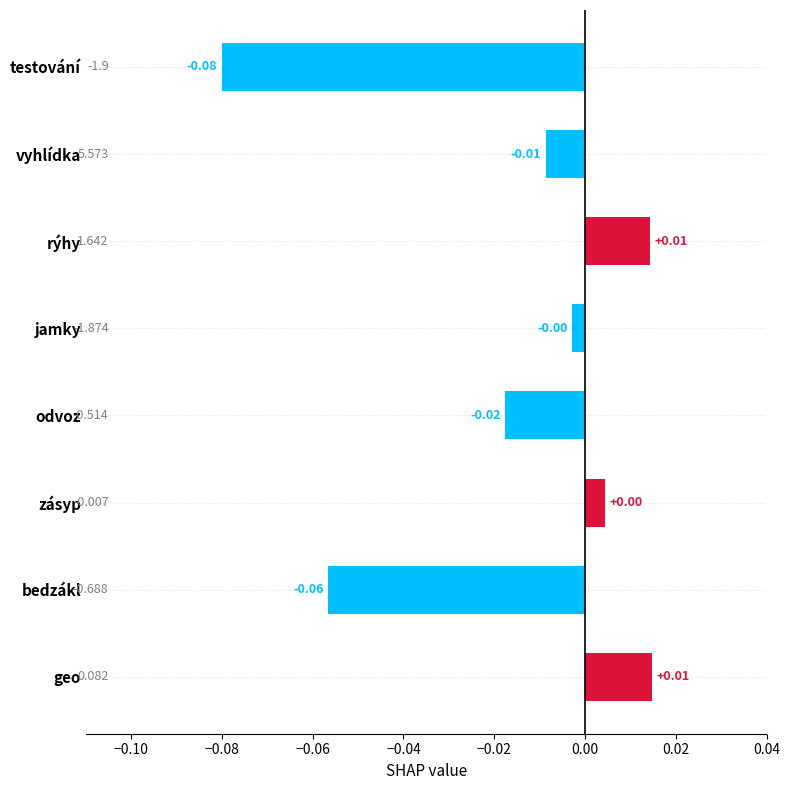

What is the label of the 5th bar from the bottom?

jamky